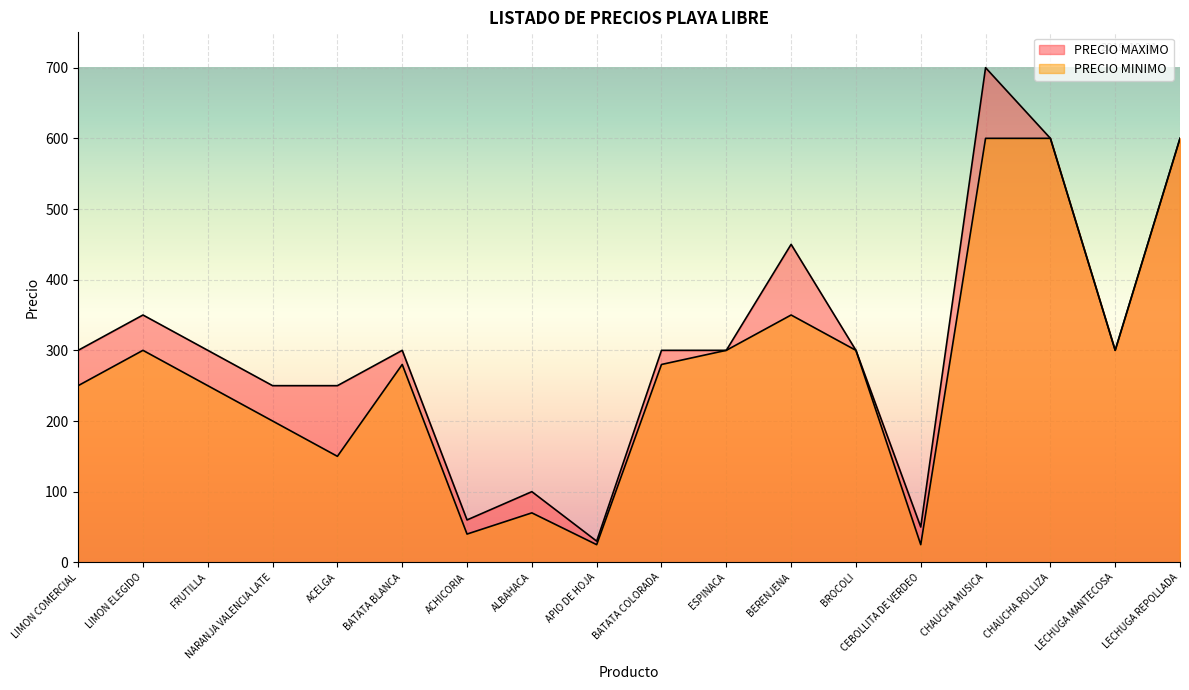

Which series has the largest total across all categories?

PRECIO MAXIMO